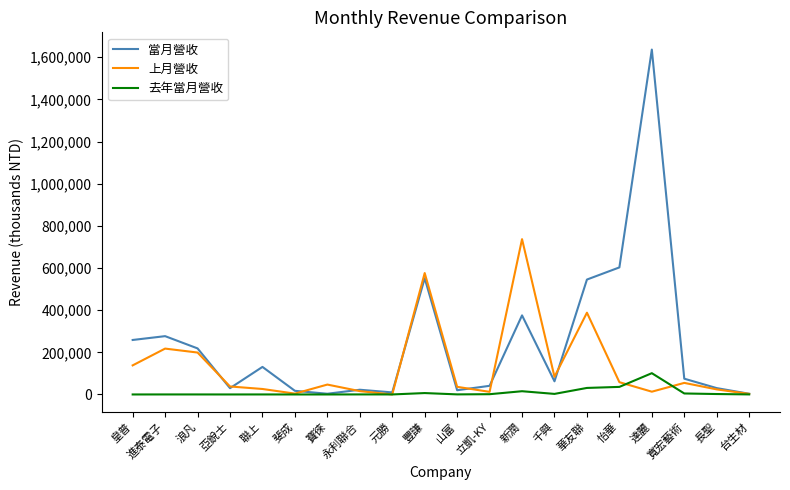

True or false: 當月營收 has a value of 258486 at 皇普.

True